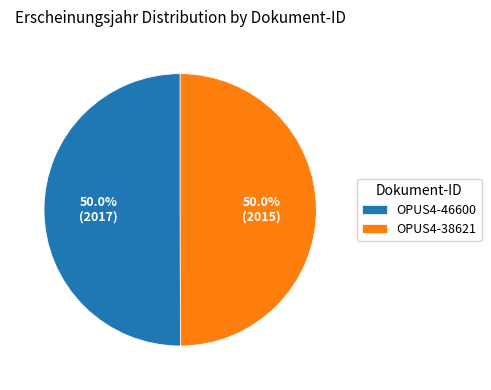

What is the ratio of the value at OPUS4-38621 to the value at OPUS4-46600?

1.0